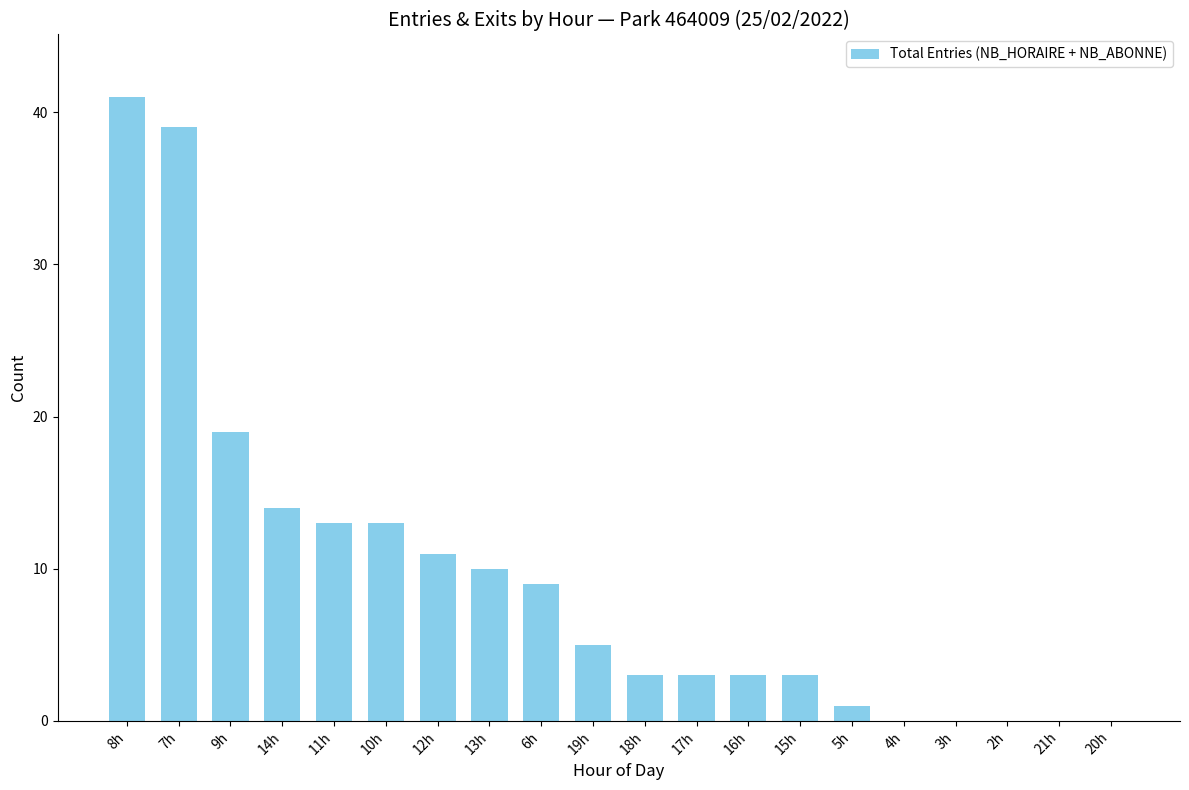

Reading left to right, transcribe all the data shown in this chart.

8h=41	7h=39	9h=19	14h=14	11h=13	10h=13	12h=11	13h=10	6h=9	19h=5	18h=3	17h=3	16h=3	15h=3	5h=1	4h=0	3h=0	2h=0	21h=0	20h=0